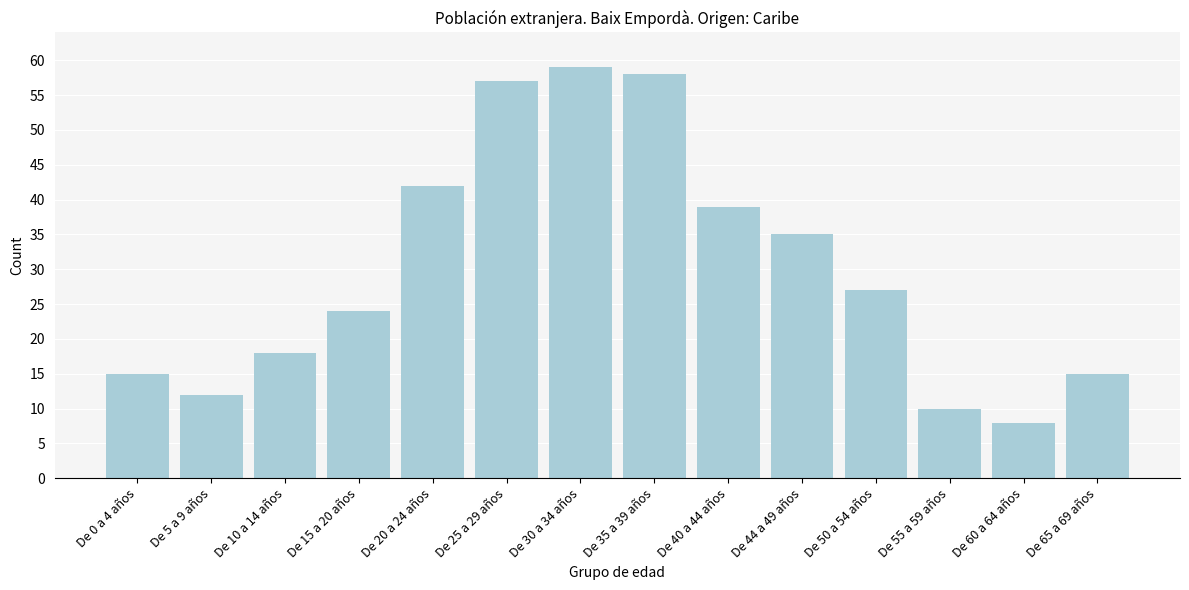

Reading left to right, extract all data points from this chart.

15	12	18	24	42	57	59	58	39	35	27	10	8	15